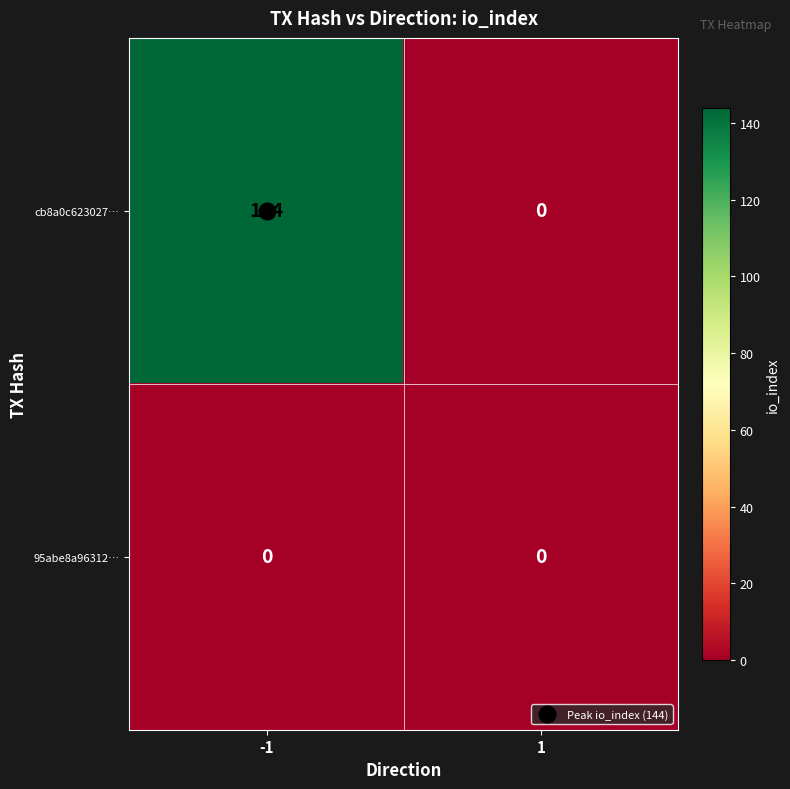

Which series changed the most between -1 and 1?

cb8a0c623027…